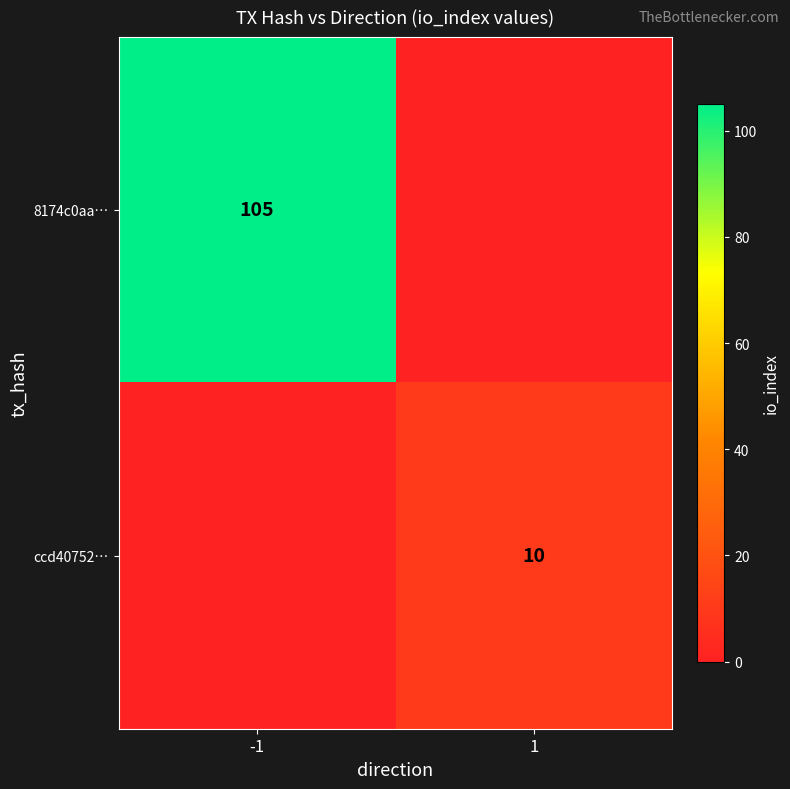

The value of 8174c0aa… at -1 is 56. True or false?

False